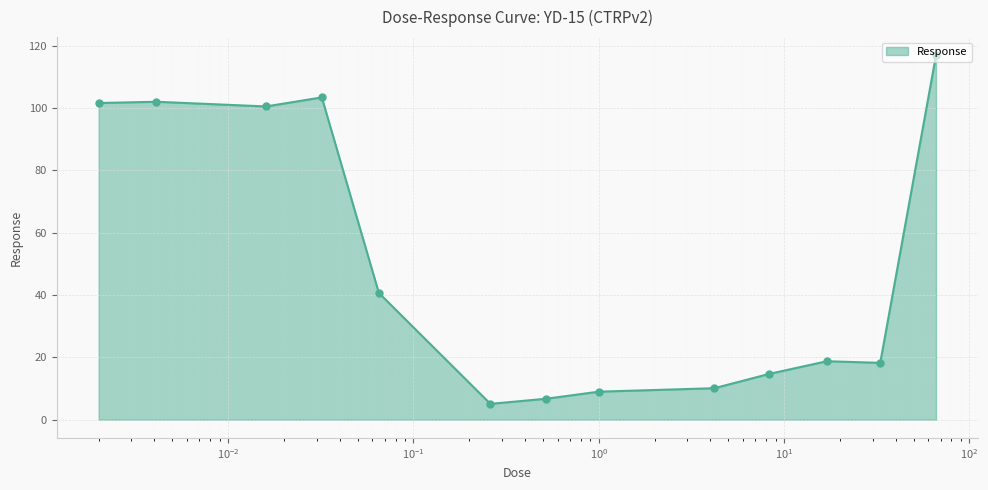

What is the difference between the maximum and minimum values?

111.8